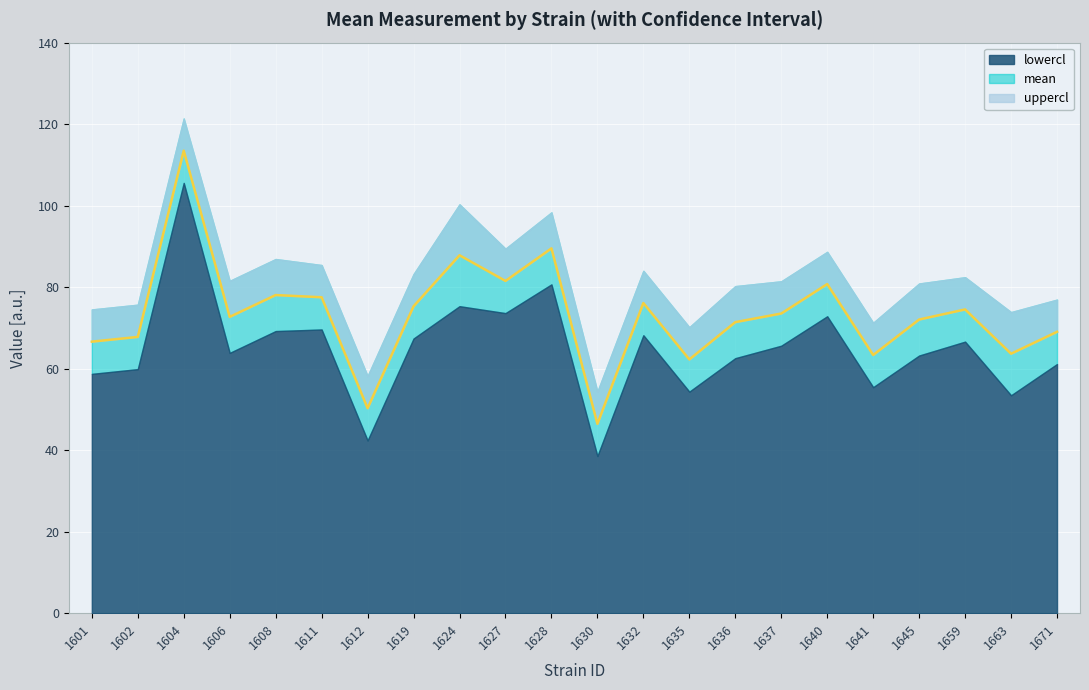

What is the total value across all series at 1635?

186.8